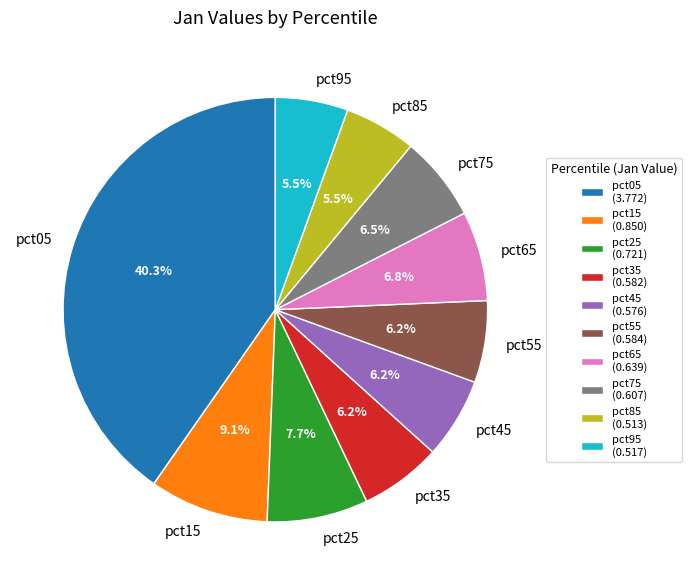

To the nearest percent, what is the combined percentage of pct95 and pct45?

12%